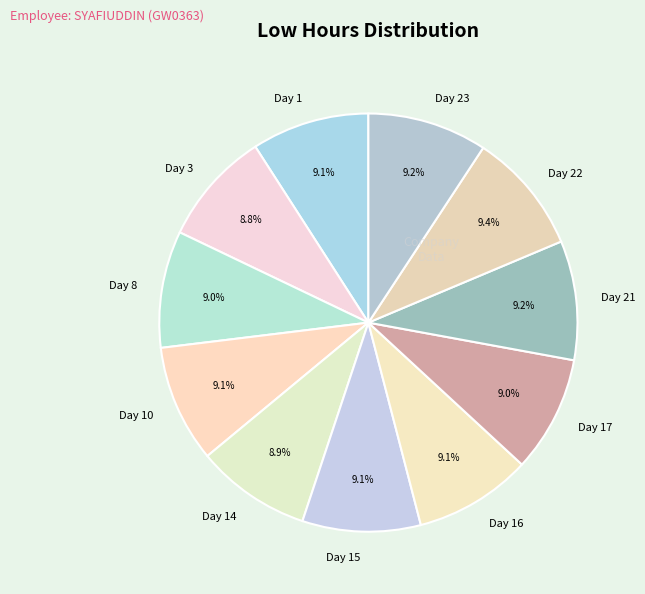

Is there a majority slice in this chart?

No